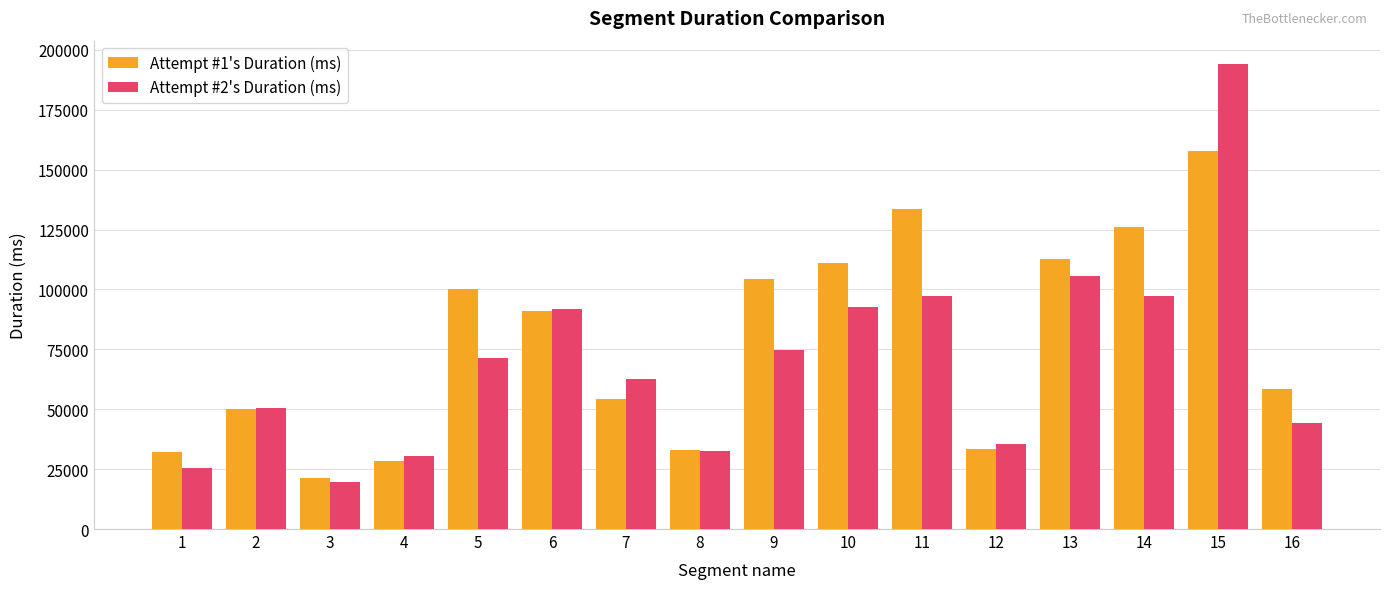

Is the value of Attempt #2's Duration (ms) at 1 greater than the value of Attempt #1's Duration (ms) at 6?

No